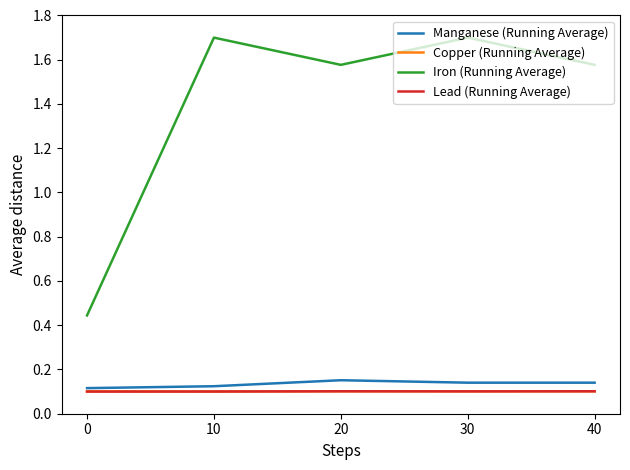

Count the number of data series in this chart.

4